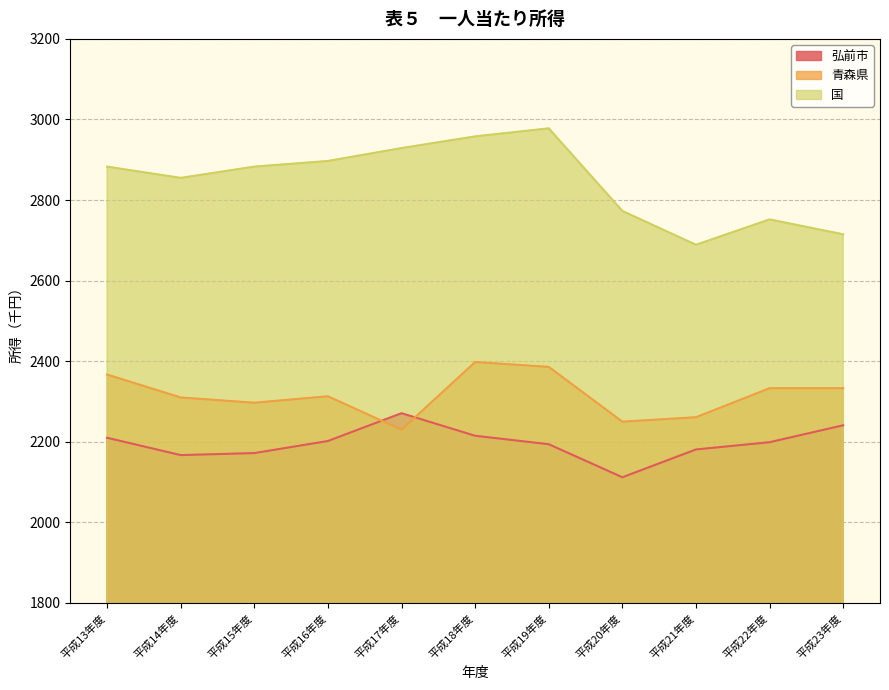

At which category does 青森県 reach its first local valley?

平成15年度